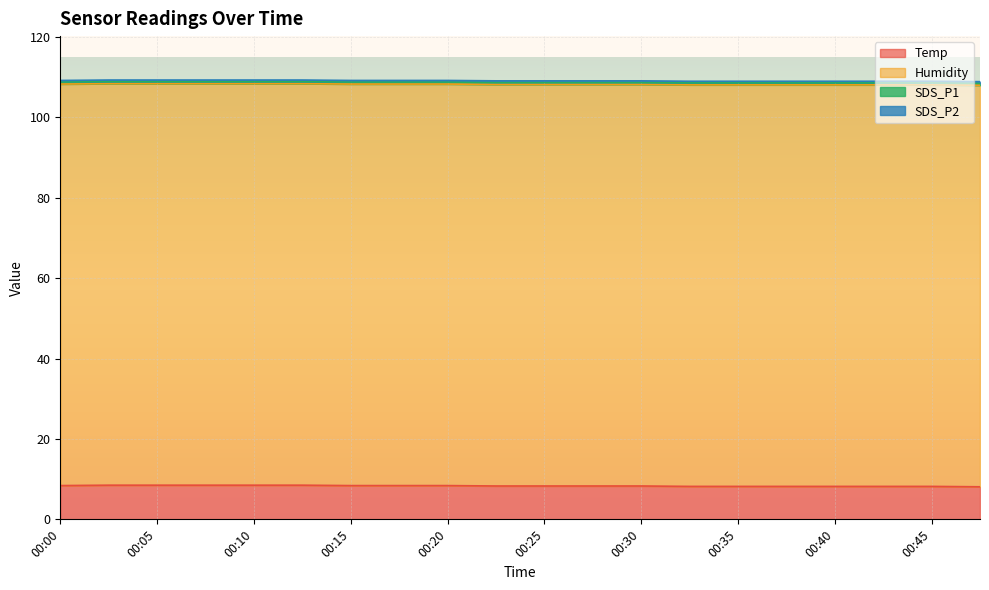

True or false: SDS_P2 and Humidity cross at least once.

False